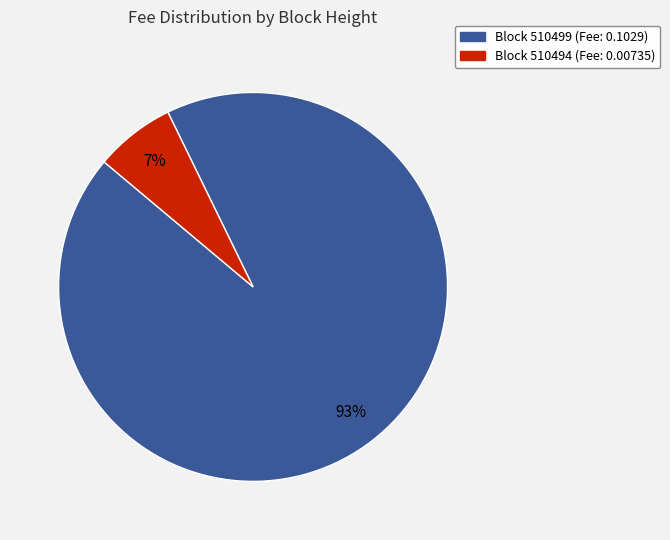

Rank the categories by value from highest to lowest.

Block 510499 (Fee: 0.1029), Block 510494 (Fee: 0.00735)